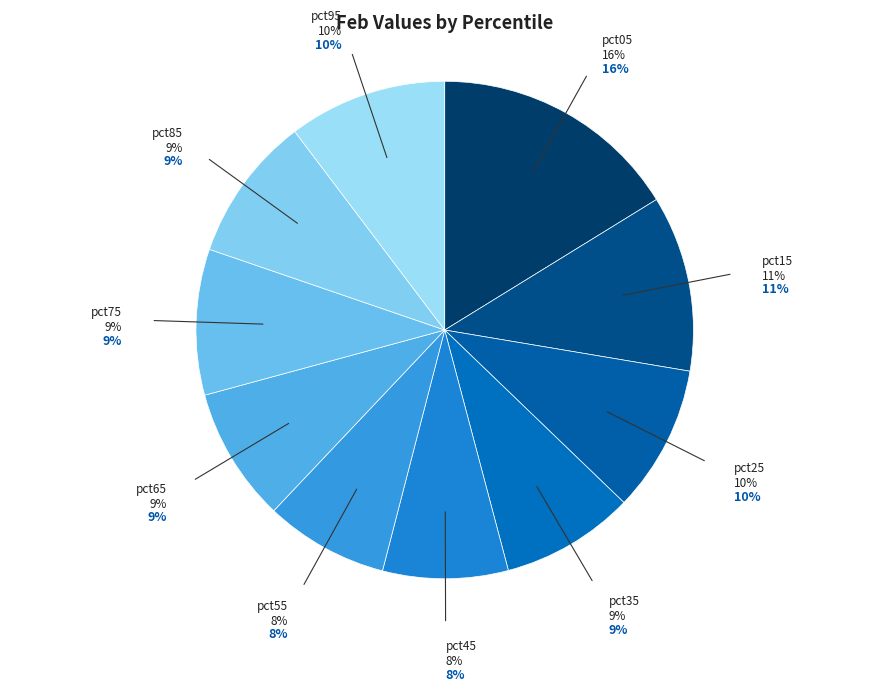

To the nearest percent, what is the difference between the pct85 and pct45 slice percentages?

1%